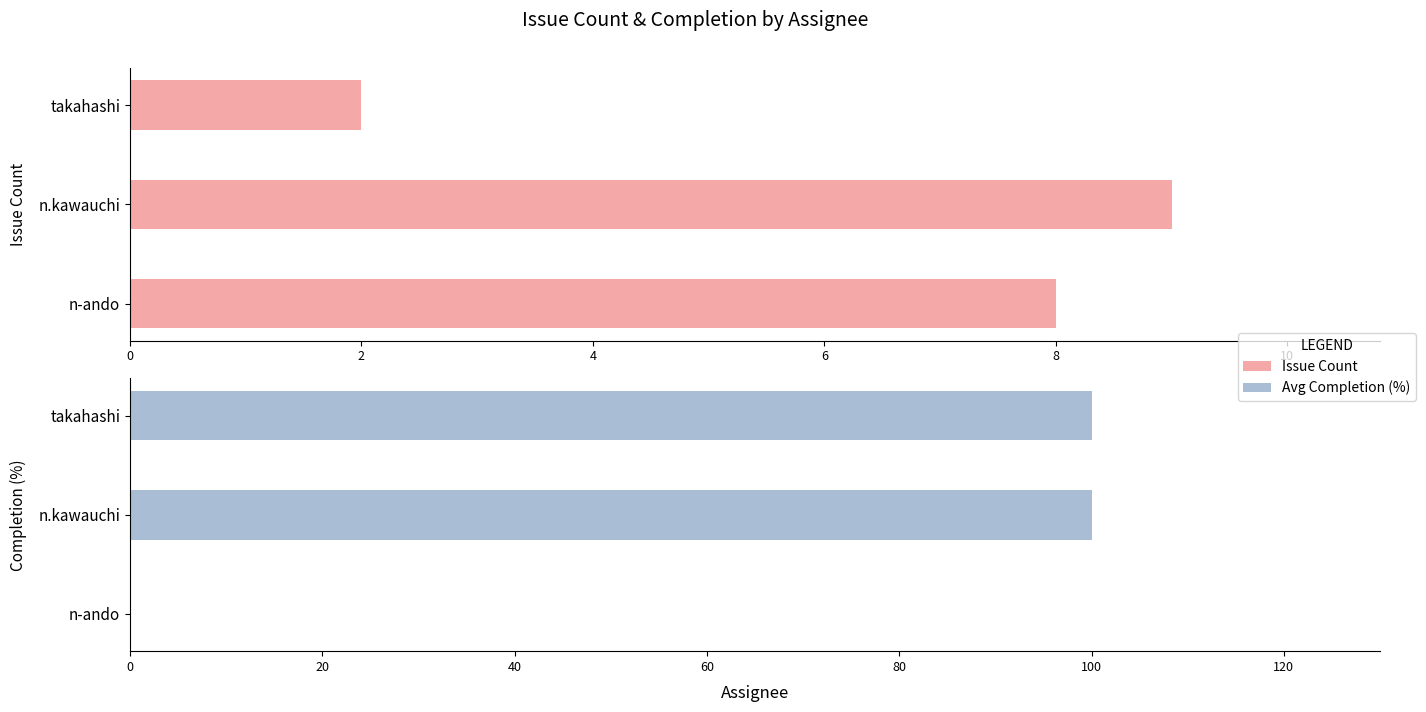

Does the chart contain stacked bars?

No